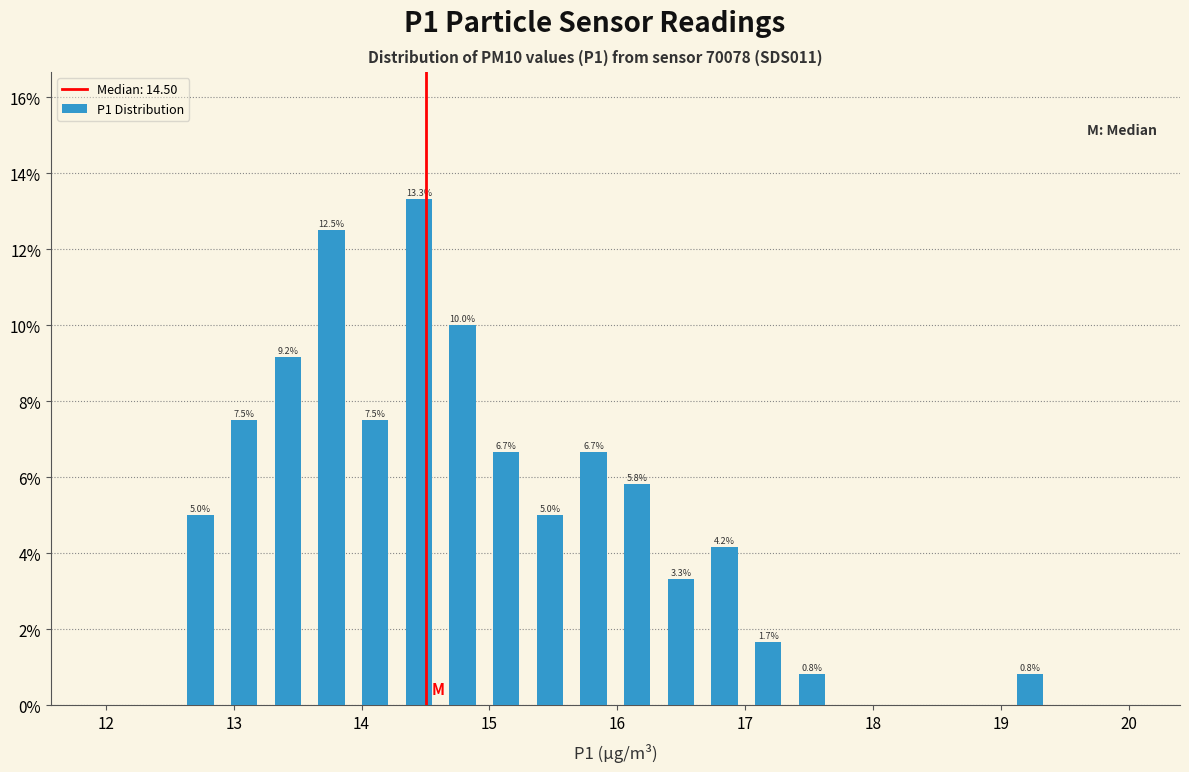

Read against the x-axis, roughly where is the centre of the tallest bar?

14.4